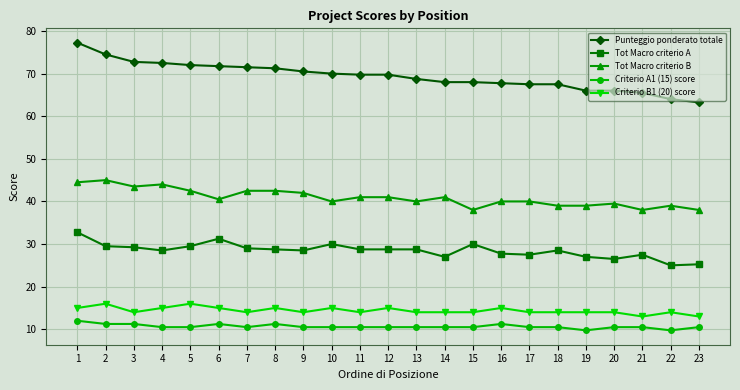

True or false: Tot Macro criterio B and Criterio B1 (20) score intersect in this chart.

False